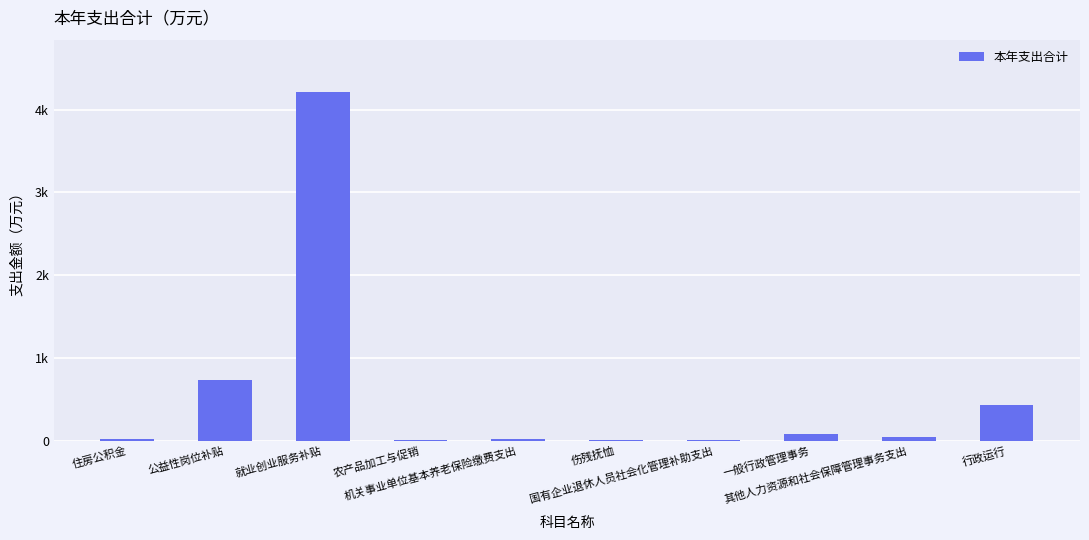

Are the bars horizontal?

No